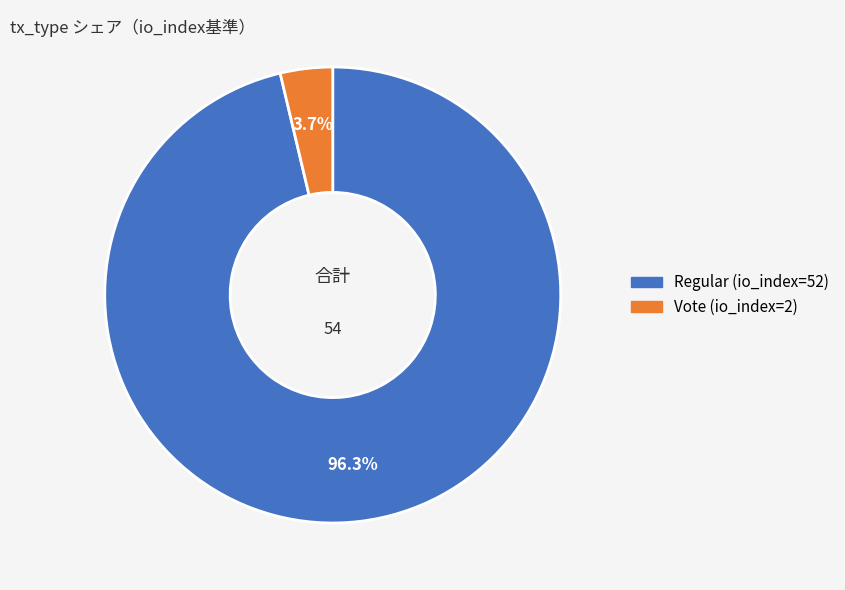

Count the number of slices in the pie.

2